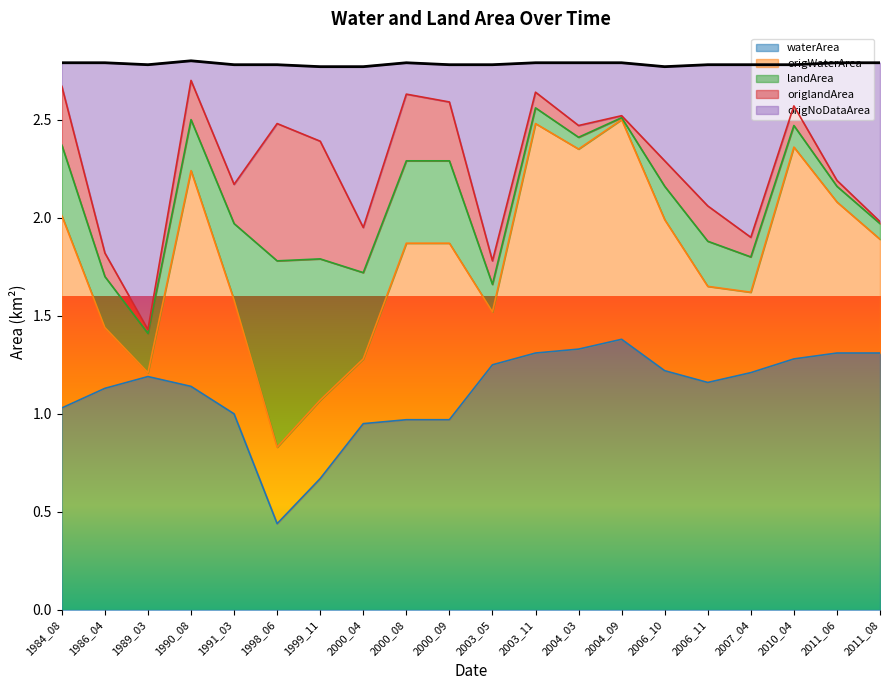

Where does the waterArea series first go above 1?

1984_08